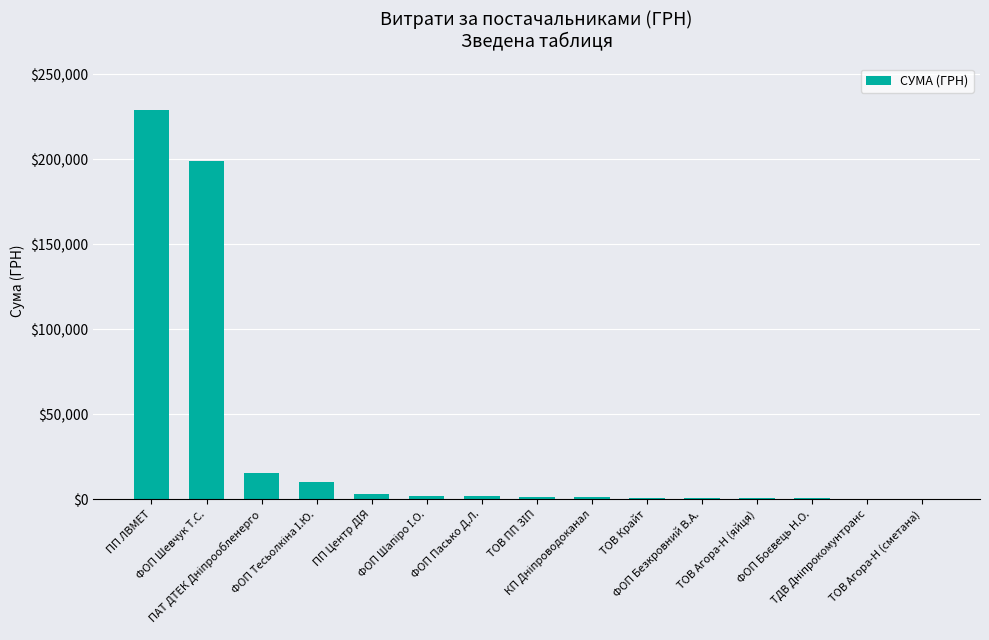

What is the sum of all values?

466155.8